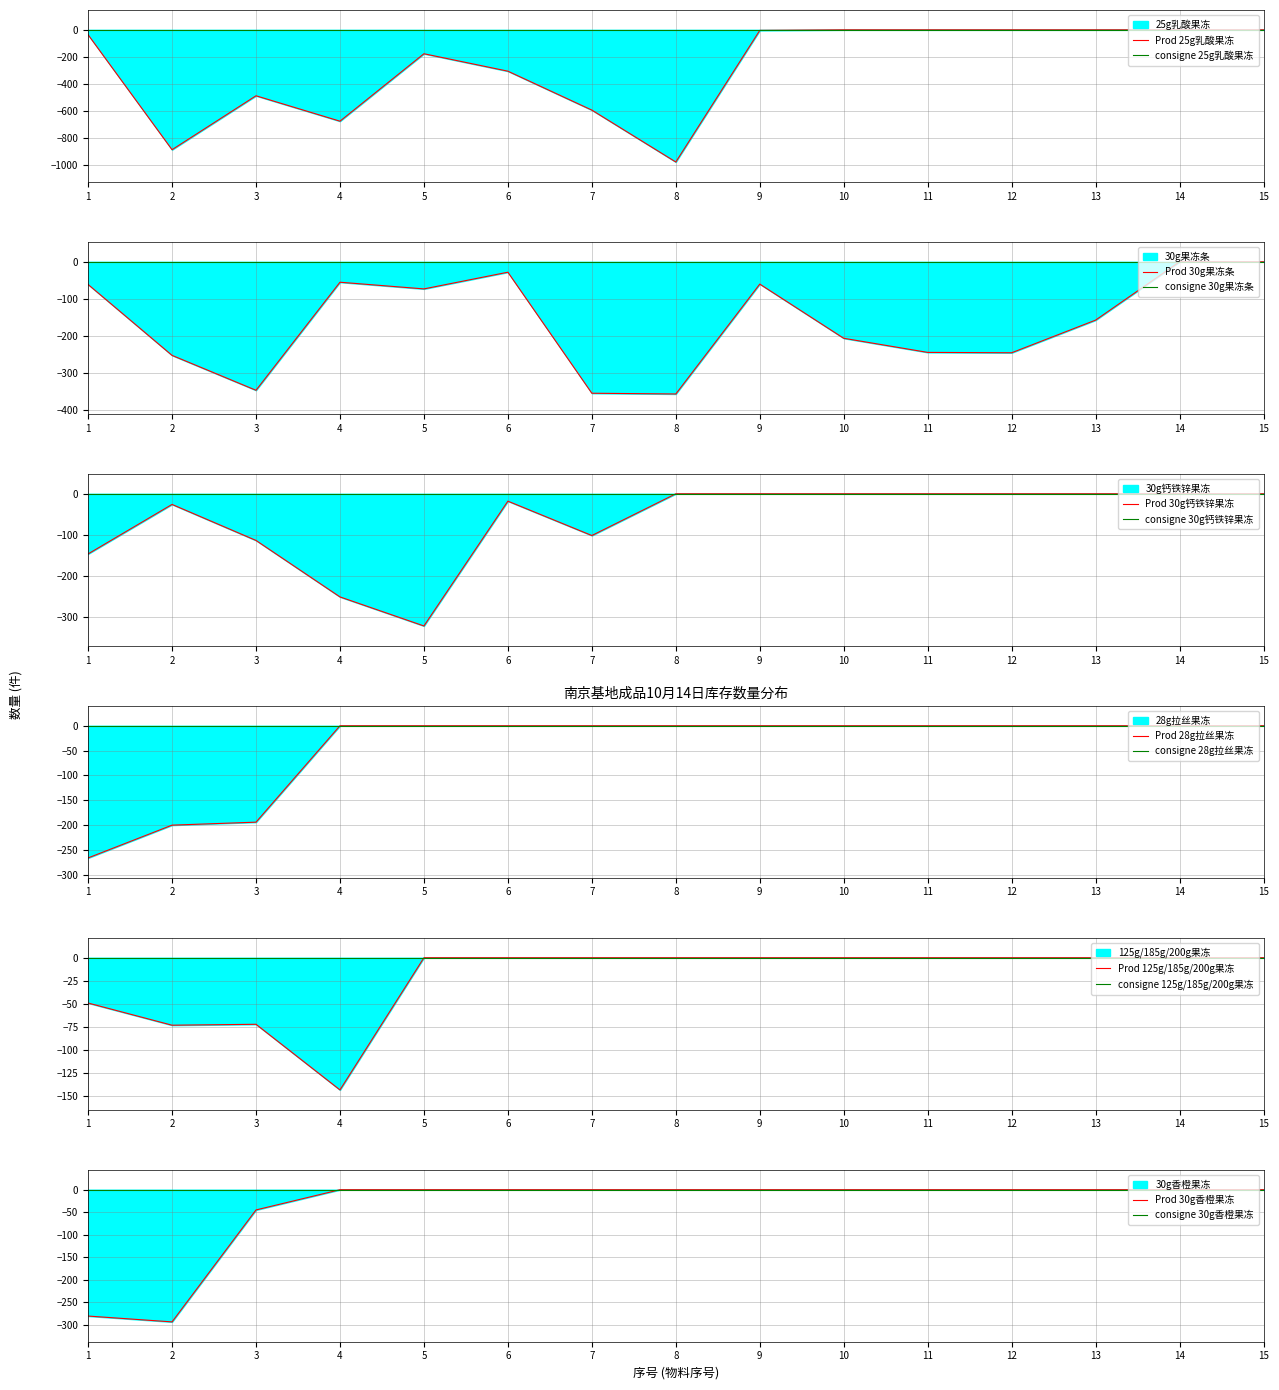

How many intersections are there between 30g钙铁锌果冻 and 28g拉丝果冻?

1